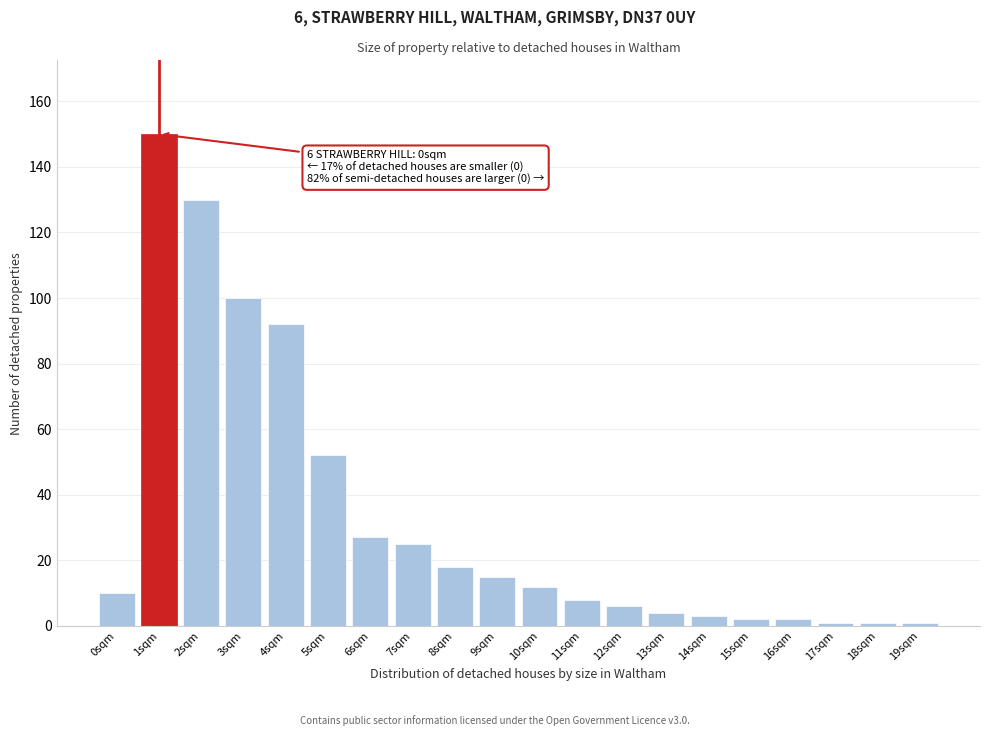

Reading left to right, transcribe all the data shown in this chart.

10	150	130	100	92	52	27	25	18	15	12	8	6	4	3	2	2	1	1	1